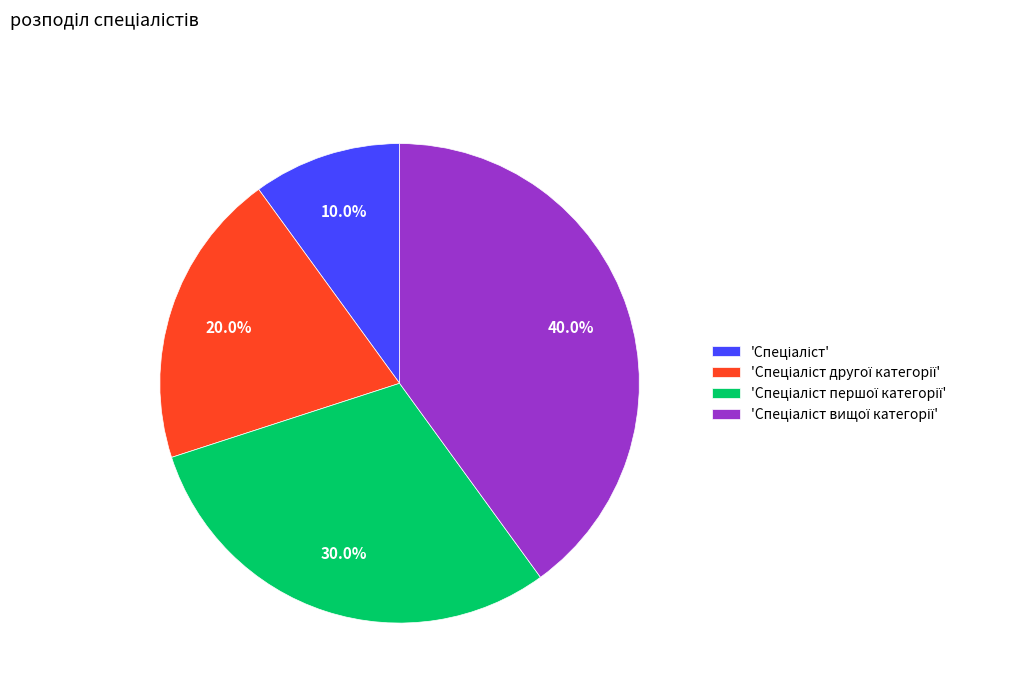

Is there a majority slice in this chart?

No